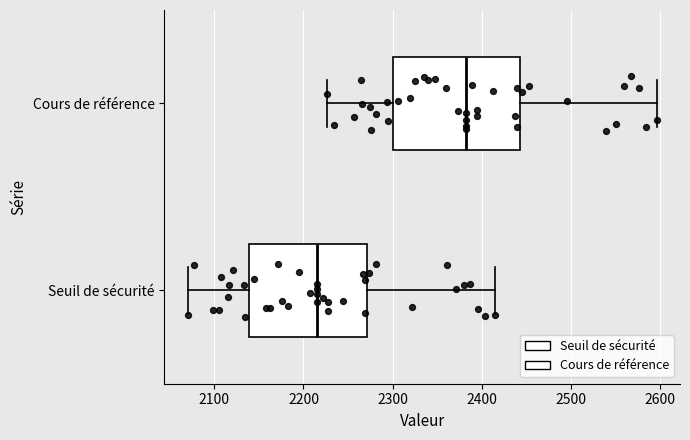

Reading bottom to top, read every box against the x-axis: the position of its median line, the range the box covers, and the ends of its whiskers. The values are not printed on the chart, so give them approximately, as read against the axis.

Seuil de sécurité: median 2220, box 2140 to 2270, whiskers 2070 to 2410
Cours de référence: median 2380, box 2300 to 2440, whiskers 2230 to 2600